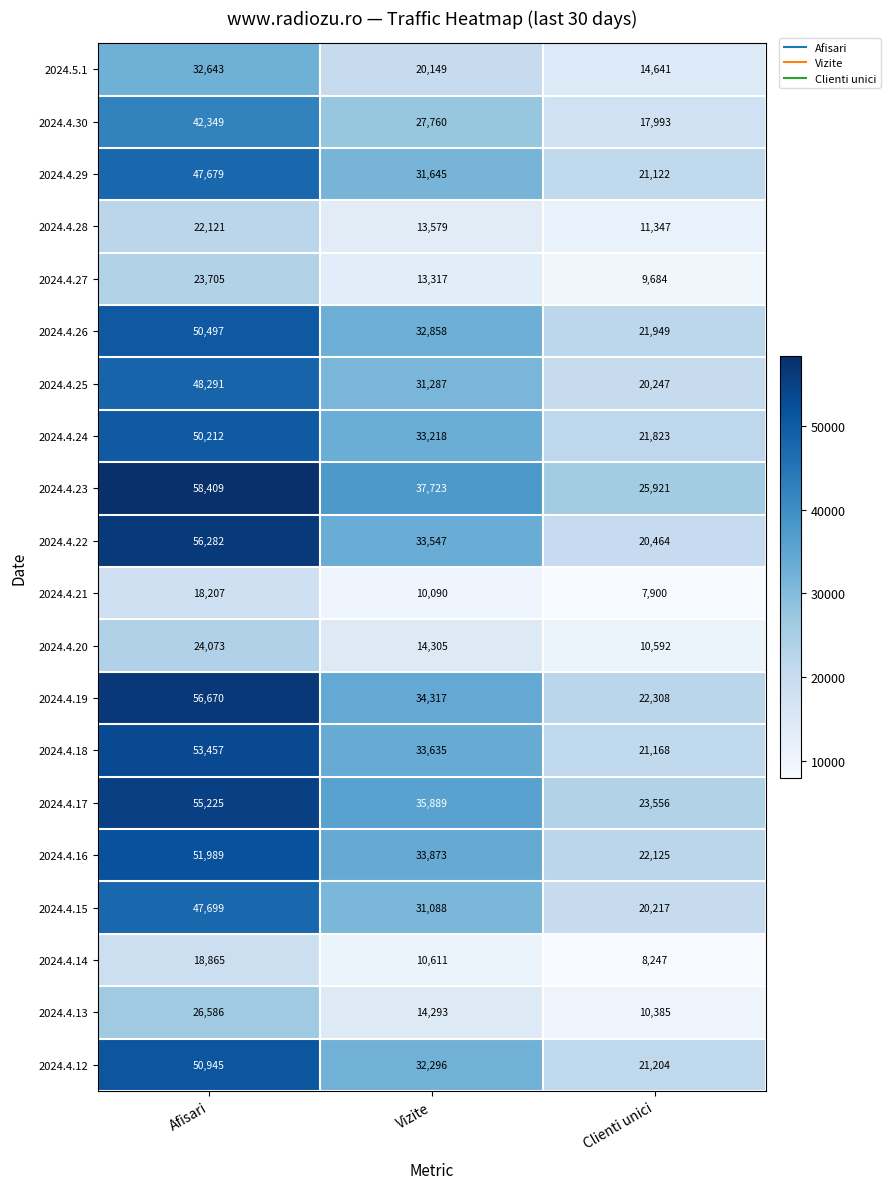

At Afisari, list the series in order from largest to smallest.

2024.4.23, 2024.4.19, 2024.4.22, 2024.4.17, 2024.4.18, 2024.4.16, 2024.4.12, 2024.4.26, 2024.4.24, 2024.4.25, 2024.4.15, 2024.4.29, 2024.4.30, 2024.5.1, 2024.4.13, 2024.4.20, 2024.4.27, 2024.4.28, 2024.4.14, 2024.4.21